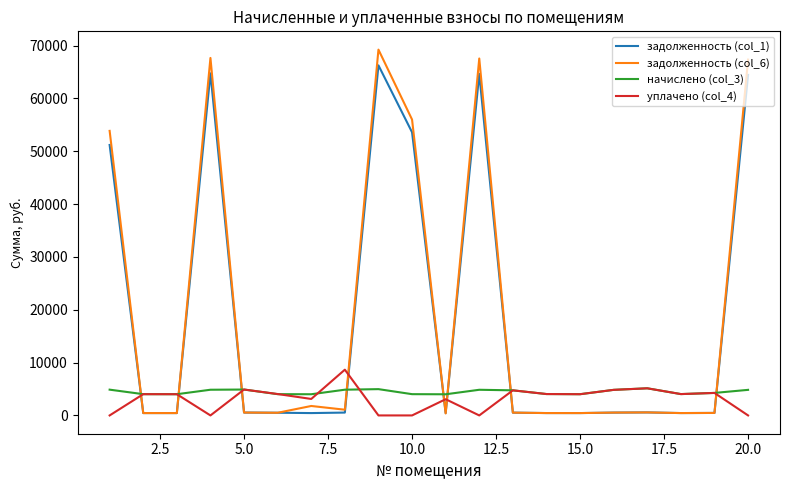

Which series has the widest spread of values?

задолженность (col_6)